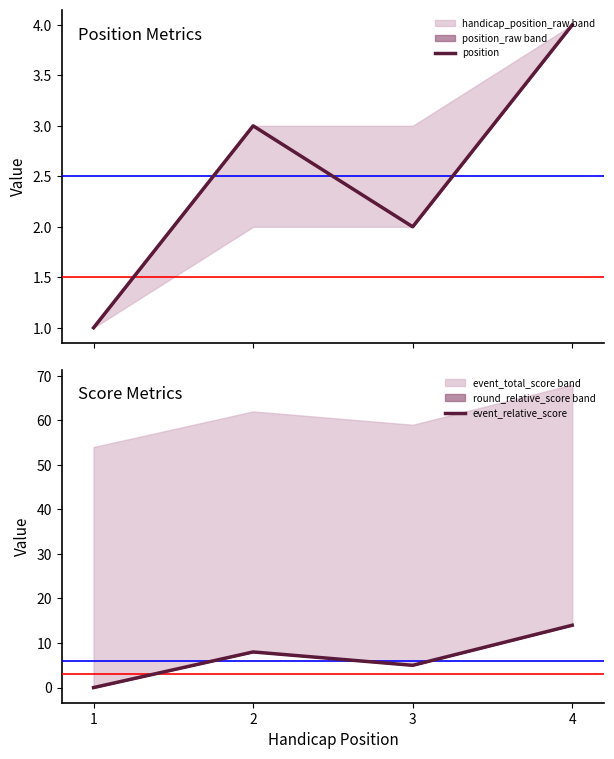

Reading left to right, what are all the values shown in this chart?

position: 1=1	2=3	3=2	4=4
event_relative_score: 1=0	2=8	3=5	4=14